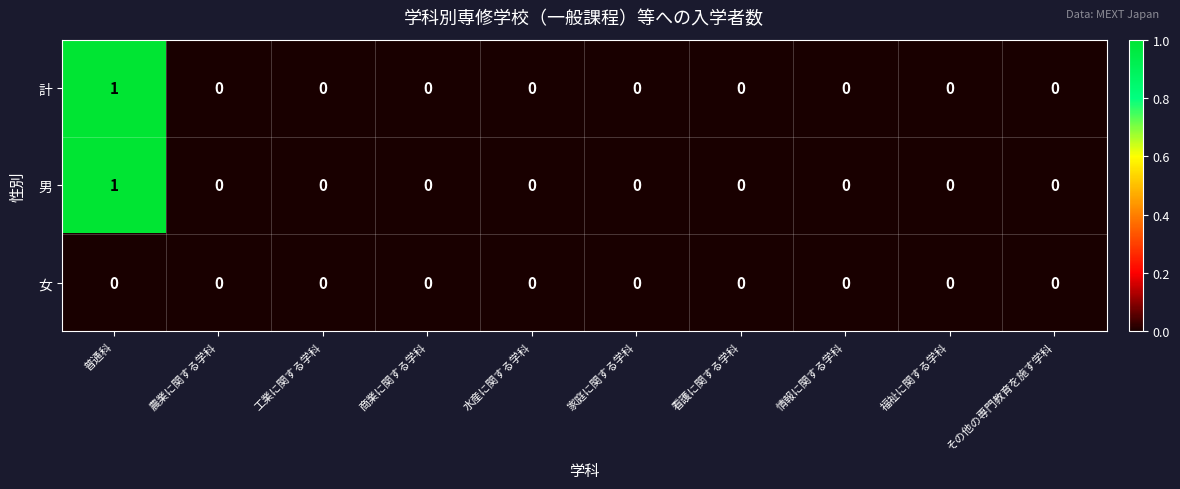

At which category is the sum across all series the highest?

普通科